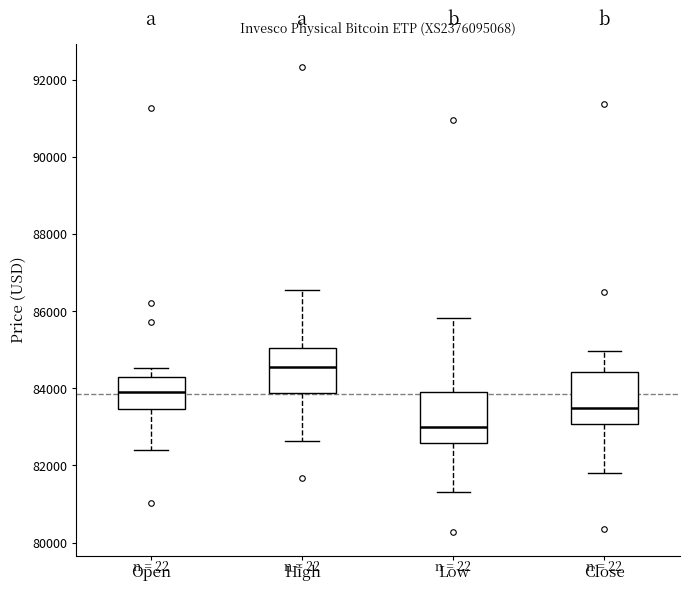

Where does the lower whisker of the box for Low end on the y-axis? The values are not printed on the chart, so give them approximately, as read against the axis.

81400